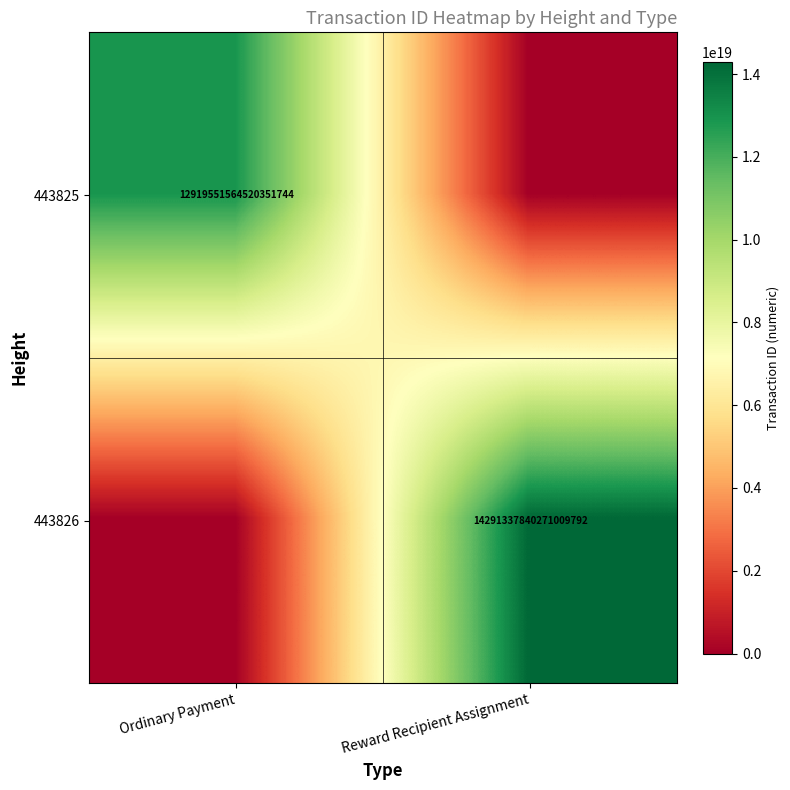

True or false: 443826 has a value of 14291337840271009792 at Reward Recipient Assignment.

True